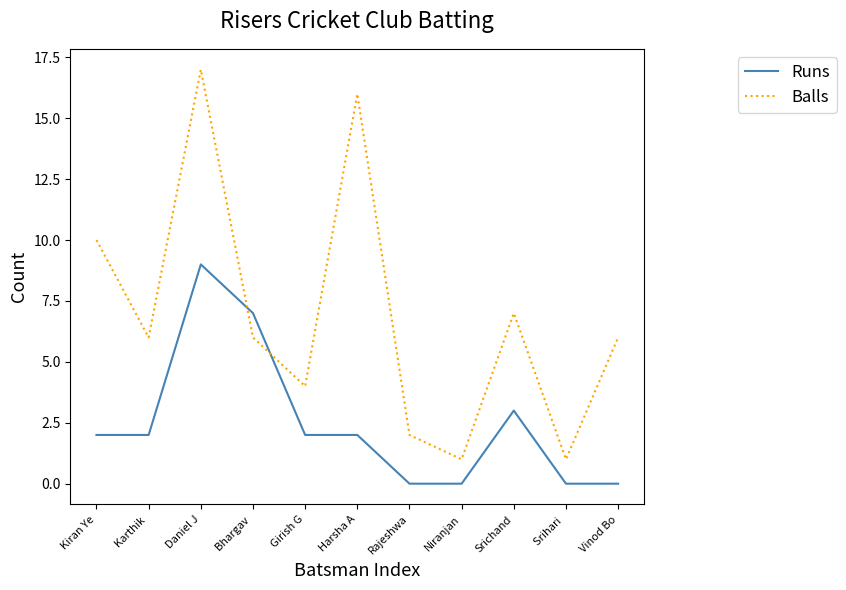

Is the value of Runs at Srihari  greater than the value of Balls at Srihari ?

No